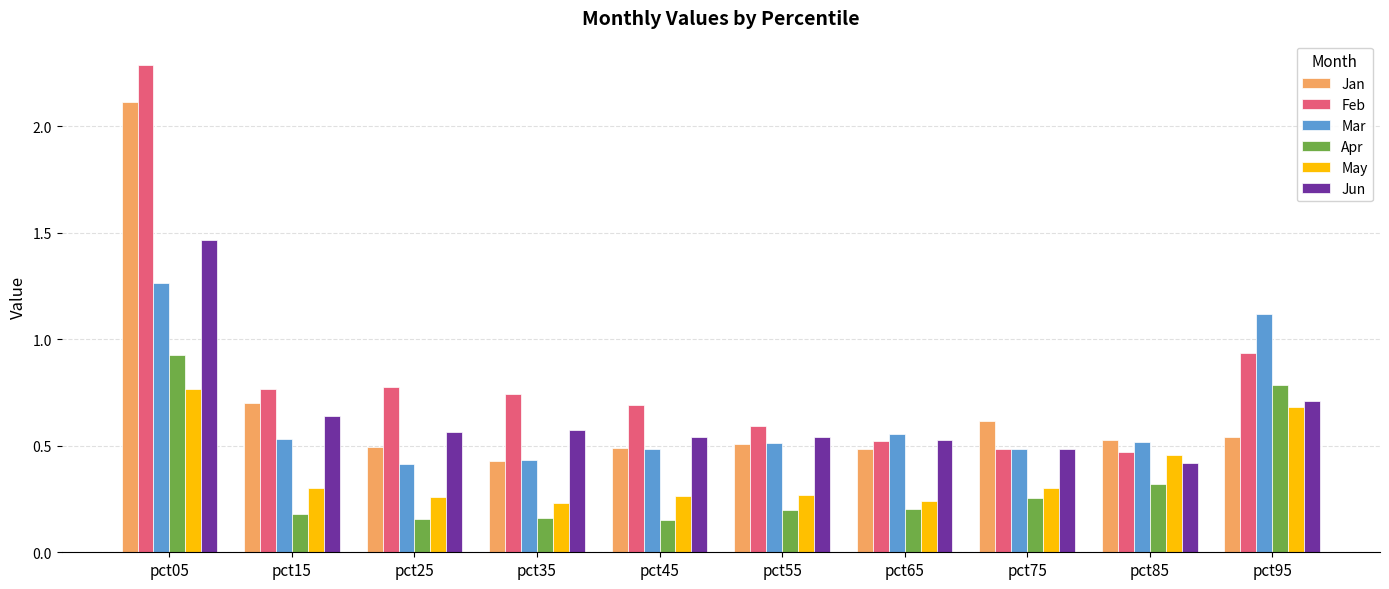

At pct05, list the series in order from largest to smallest.

Feb, Jan, Jun, Mar, Apr, May